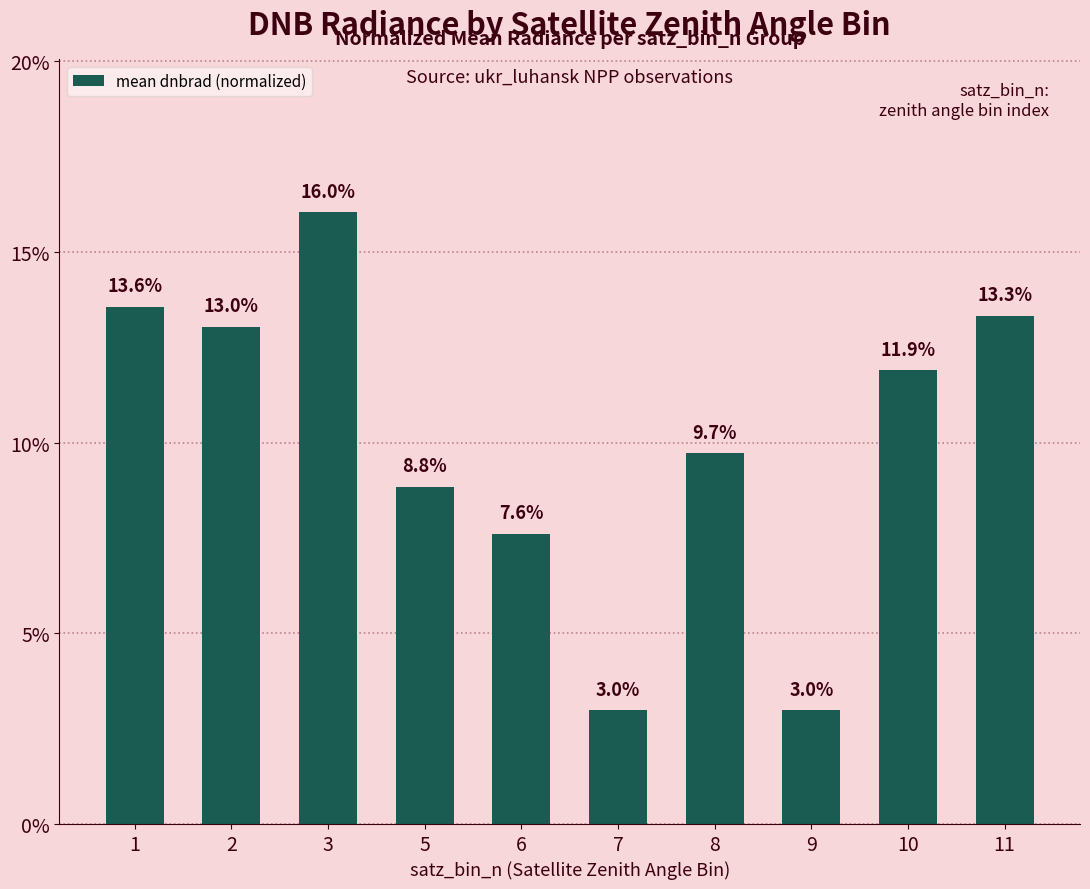

How many values exceed 11?

5